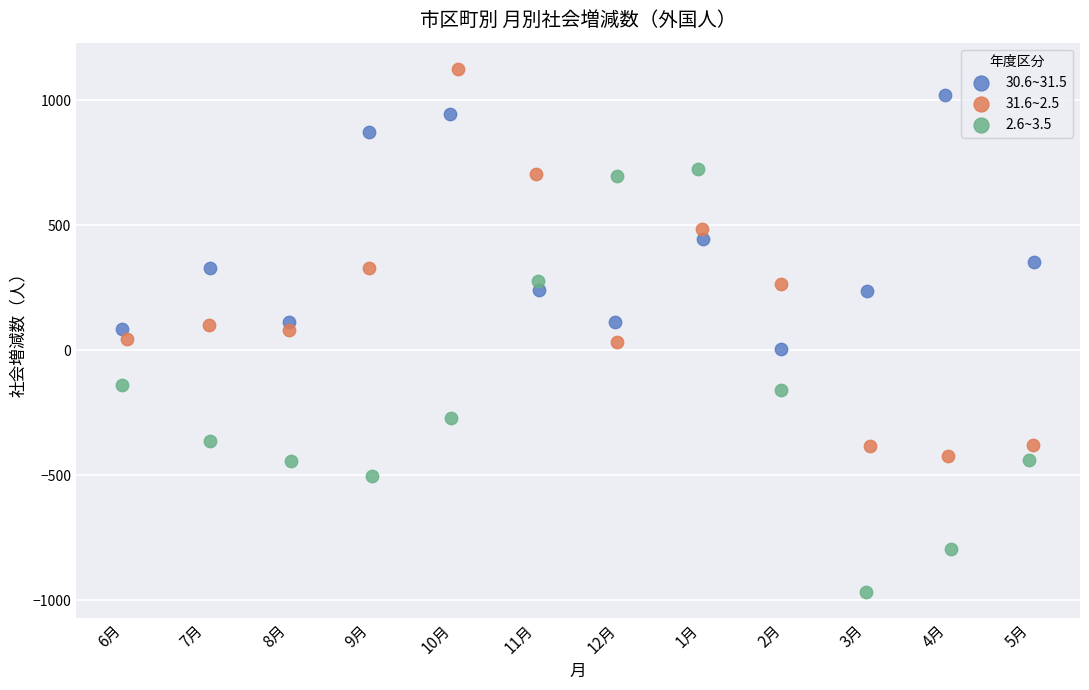

Which series contains the highest Y value?

31.6~2.5